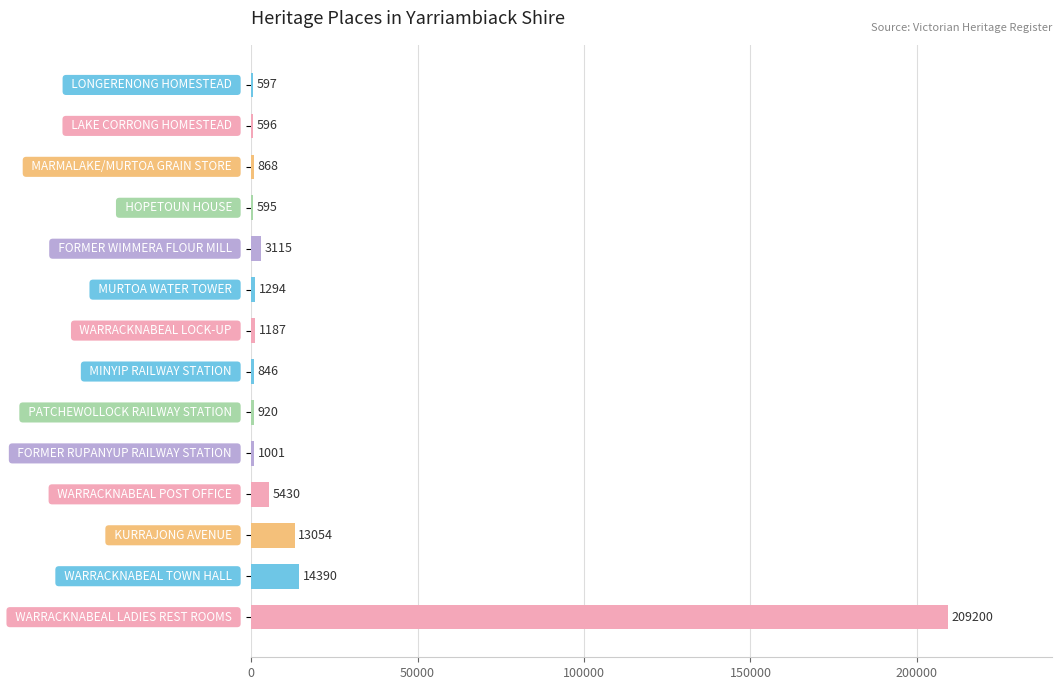

What is the greatest value displayed?

209200